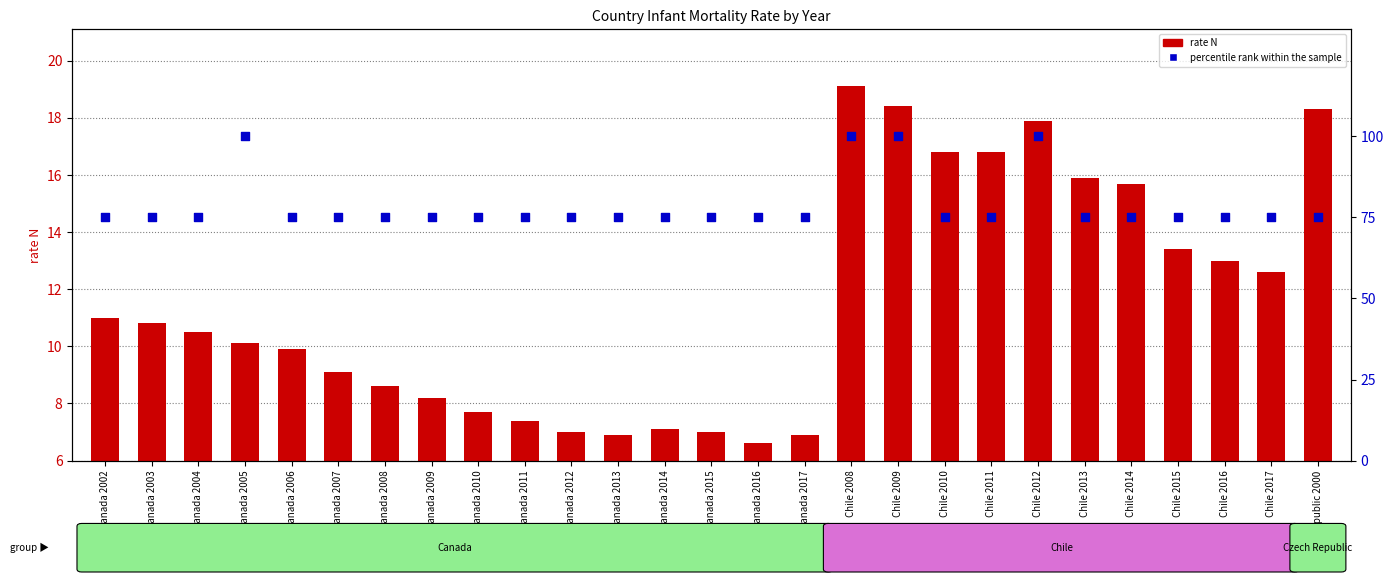

At which category is the sum across all series the highest?

Chile 2008